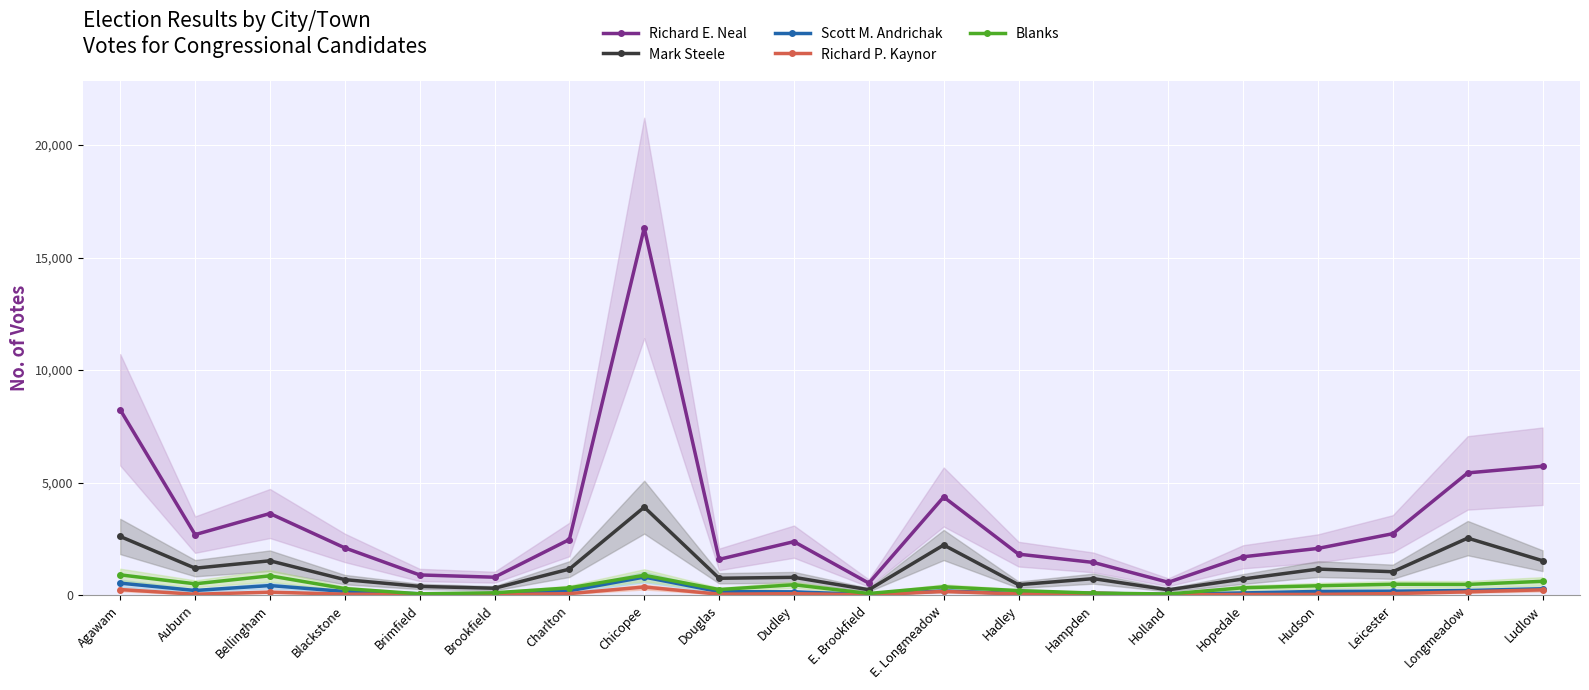

Which series has the widest spread of values?

Richard E. Neal